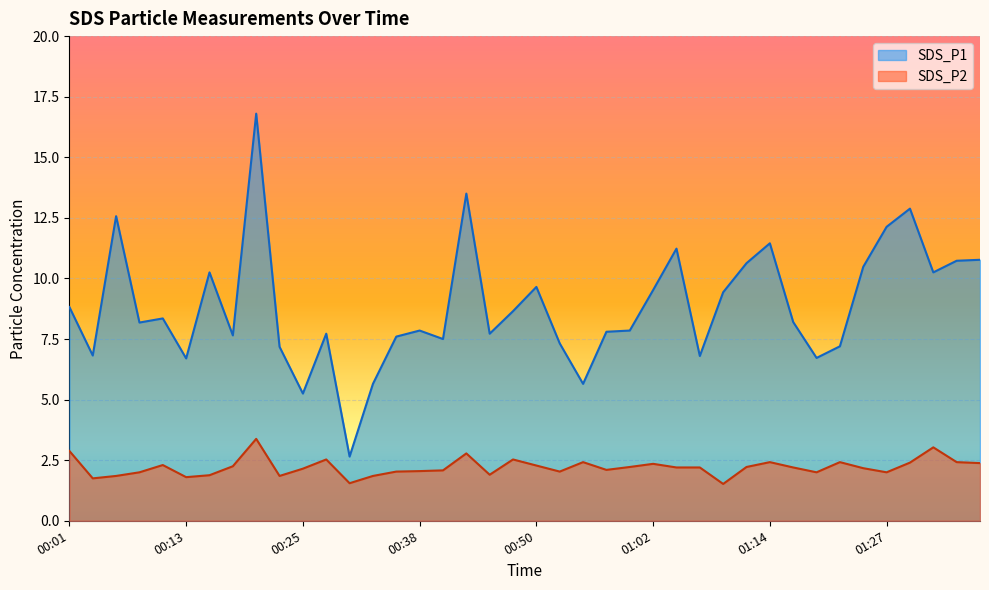

True or false: SDS_P2 and SDS_P1 intersect in this chart.

False